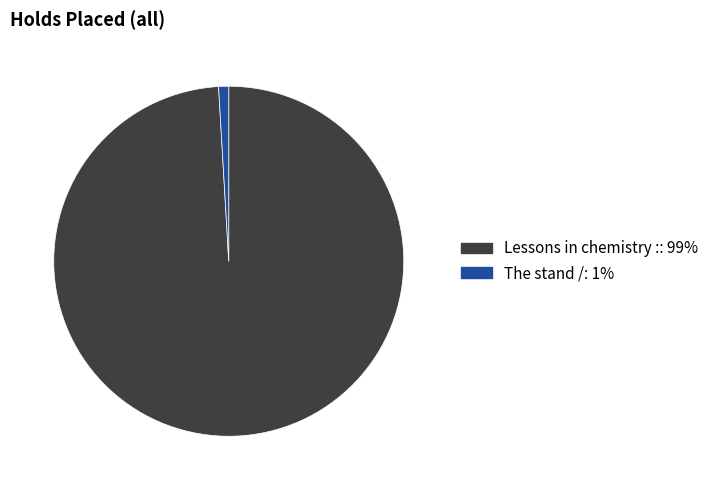

Do The stand / and Lessons in chemistry : together represent more than half of the pie?

Yes